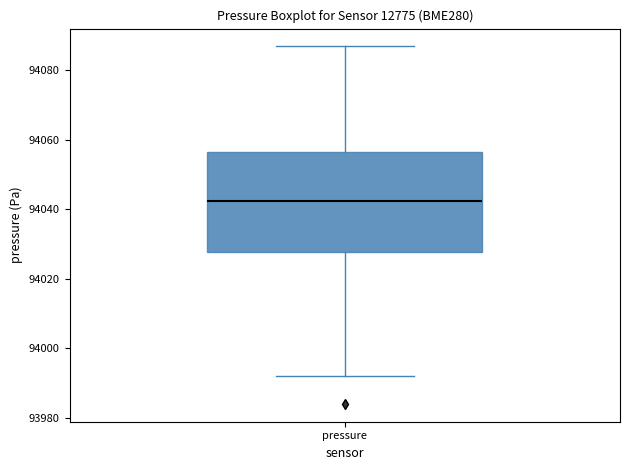

Transcribe this box plot: give where the median line is, the range the box spans, and where the two whiskers end, as read against the y-axis. The values are not printed on the chart, so give them approximately, as read against the axis.

median 94042, box 94028 to 94056, whiskers 93992 to 94086